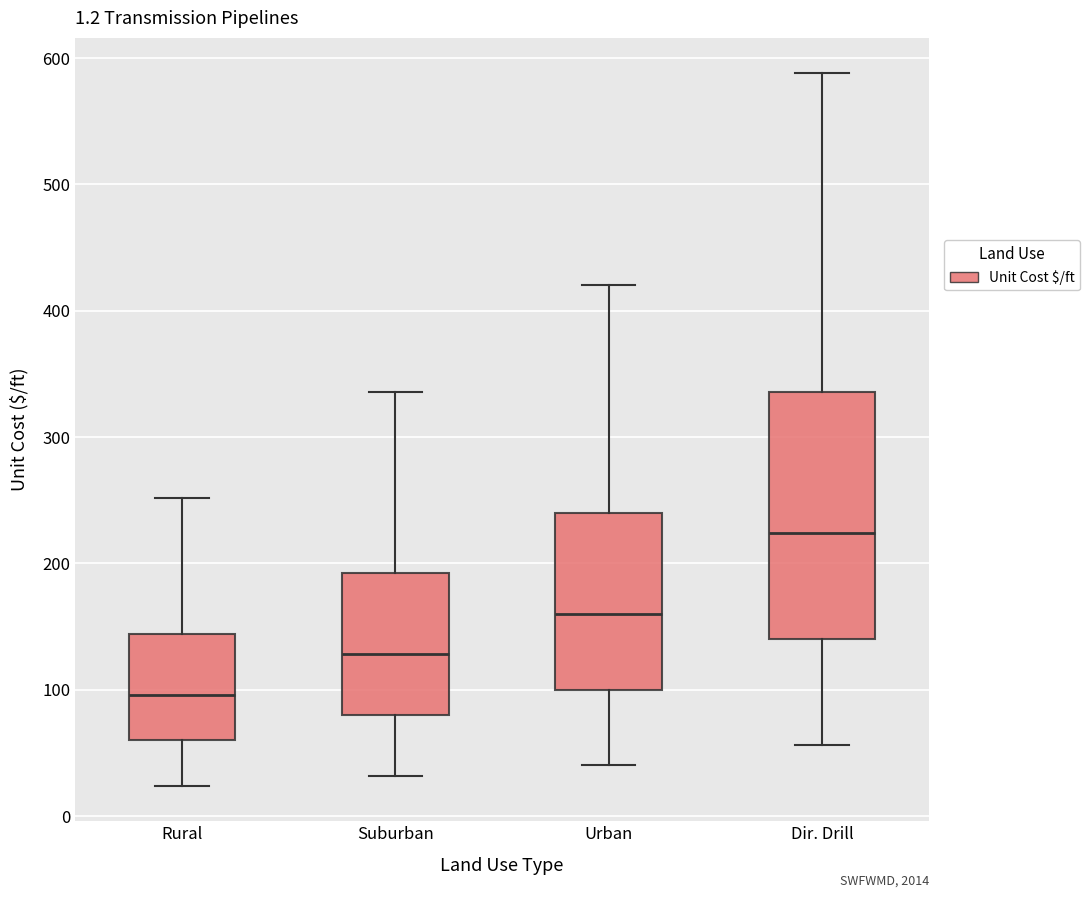

Which box is the tallest, from its lower edge to its upper edge?

Dir. Drill